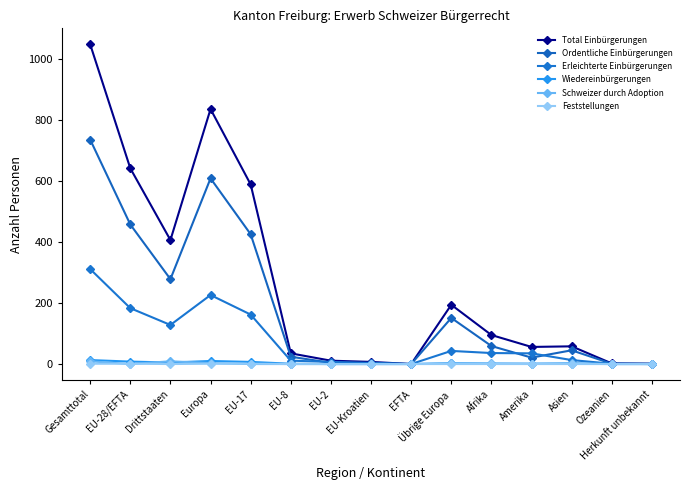

What is the label of the 10th point from the left?

Übrige Europa